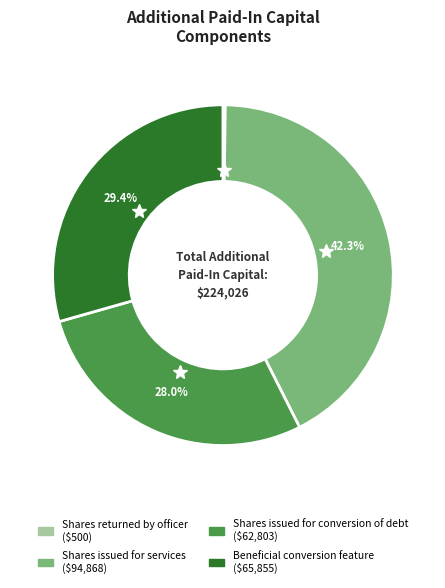

To the nearest percent, what is the average slice percentage?

25%